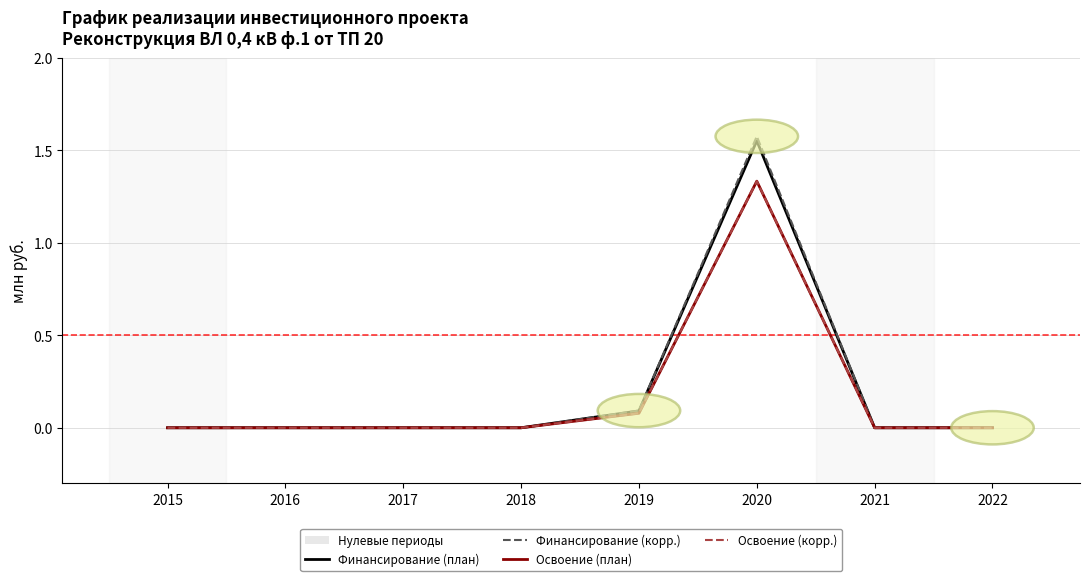

List the labels in order of Освоение (корр.) value, smallest first.

2015, 2016, 2017, 2018, 2021, 2022, 2019, 2020